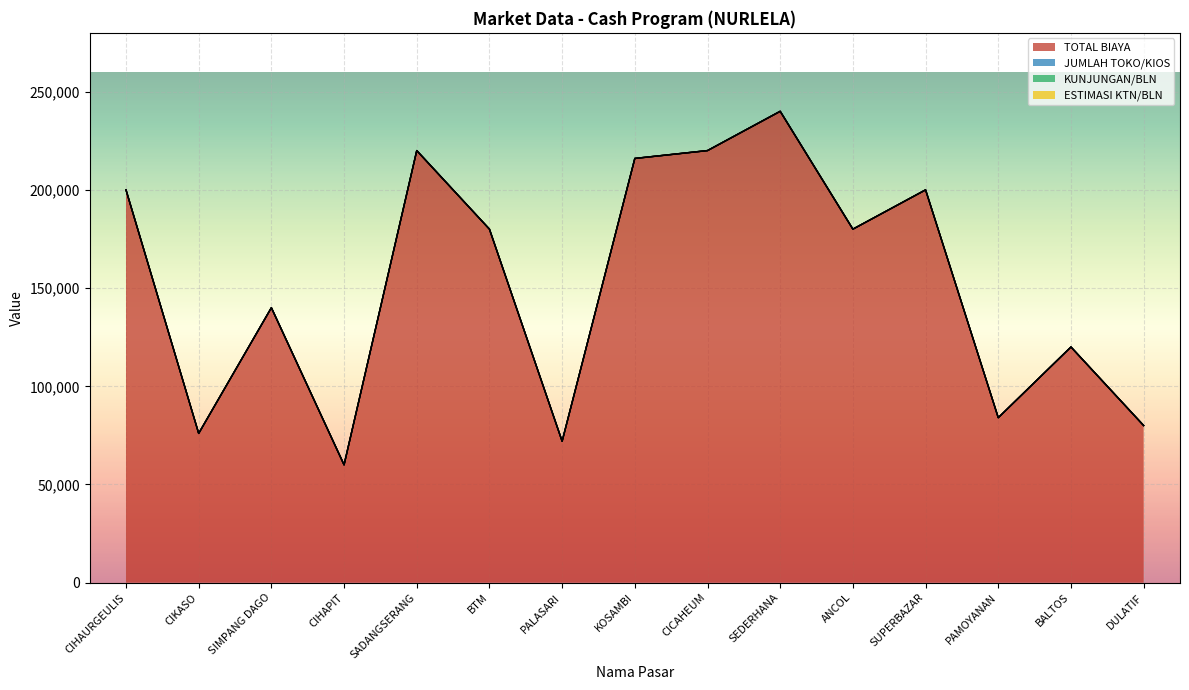

Does the chart display data point markers on the line(s)?

No